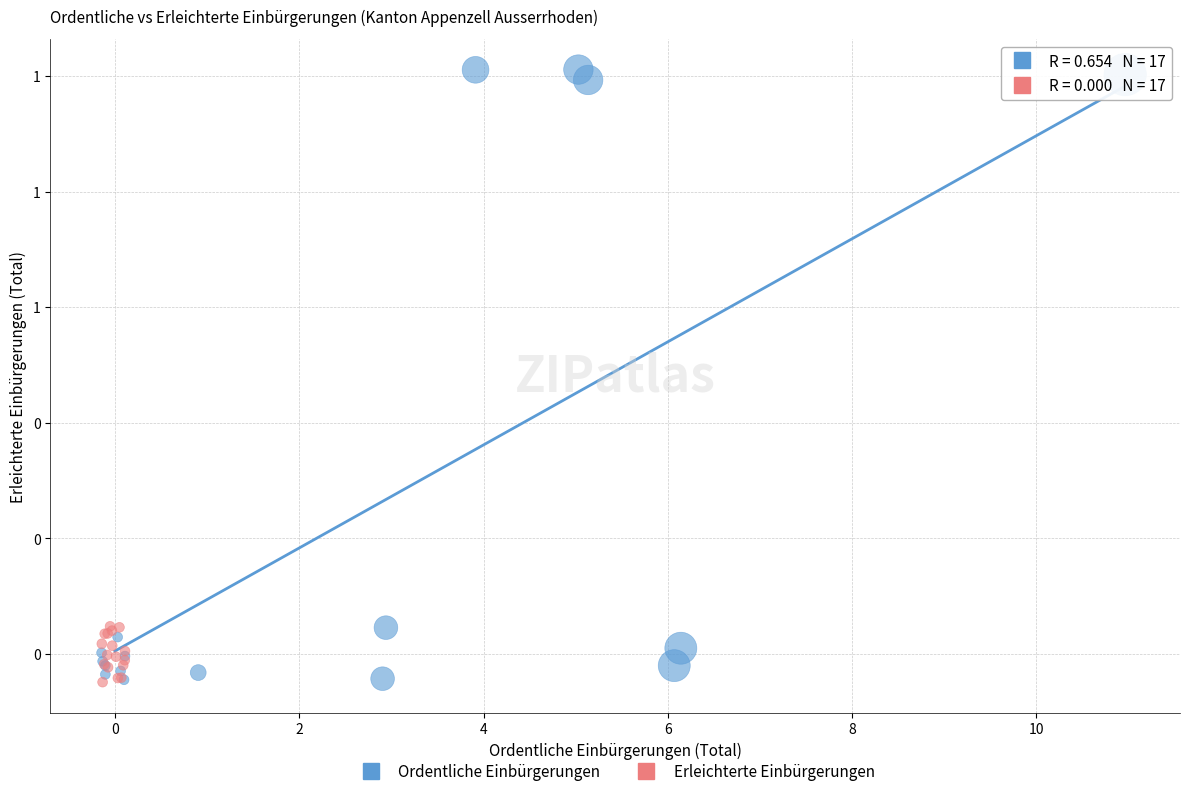

Which series reaches the maximum Y coordinate?

Ordentliche Einbürgerungen